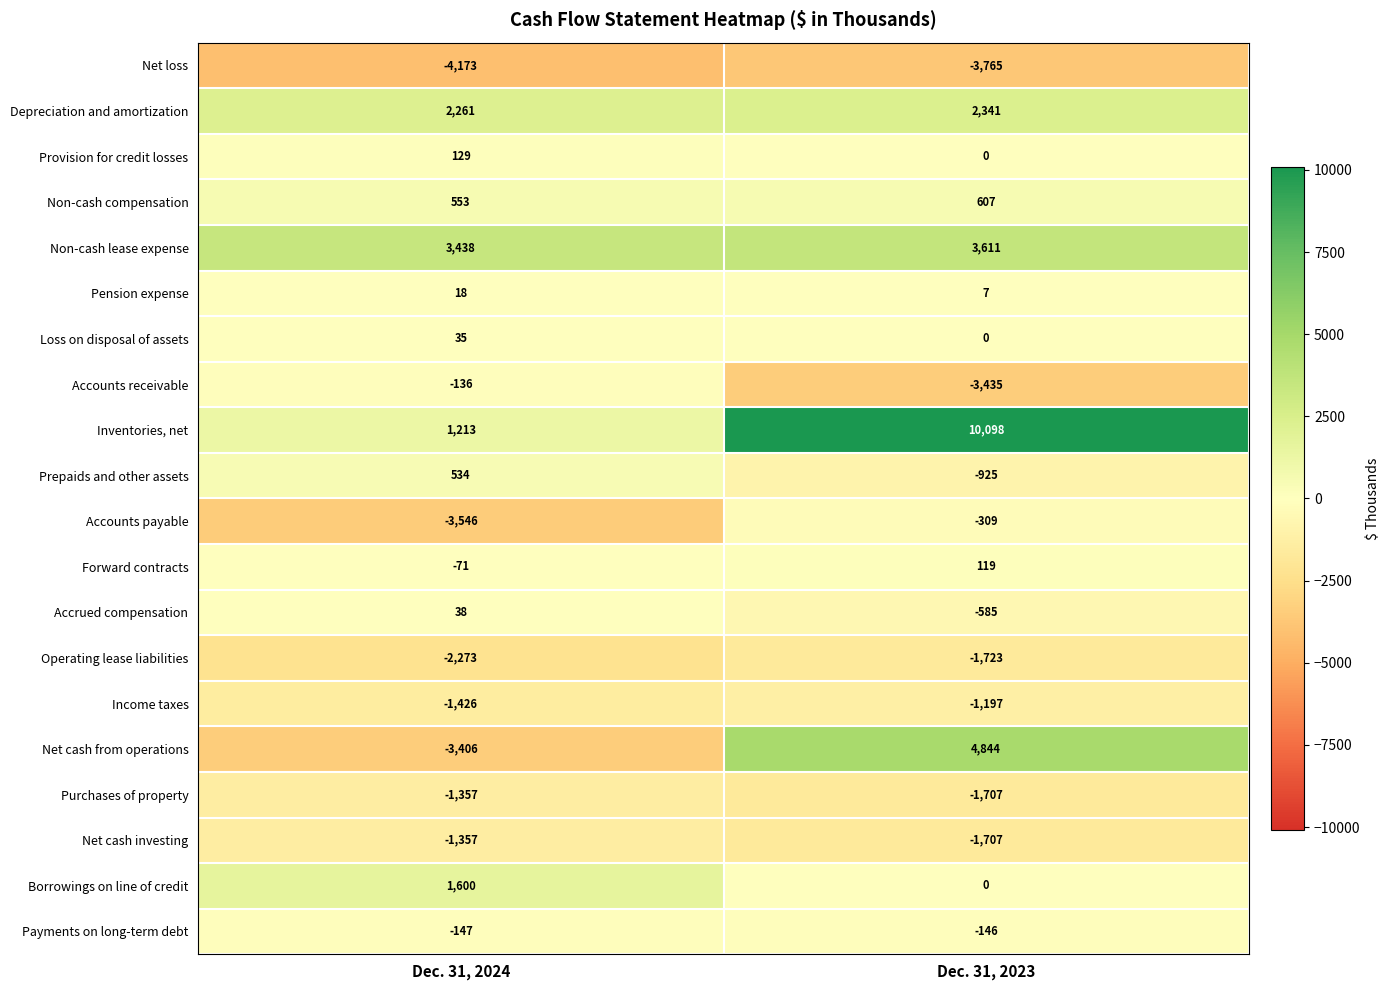

What is the maximum value shown in the chart?

10098